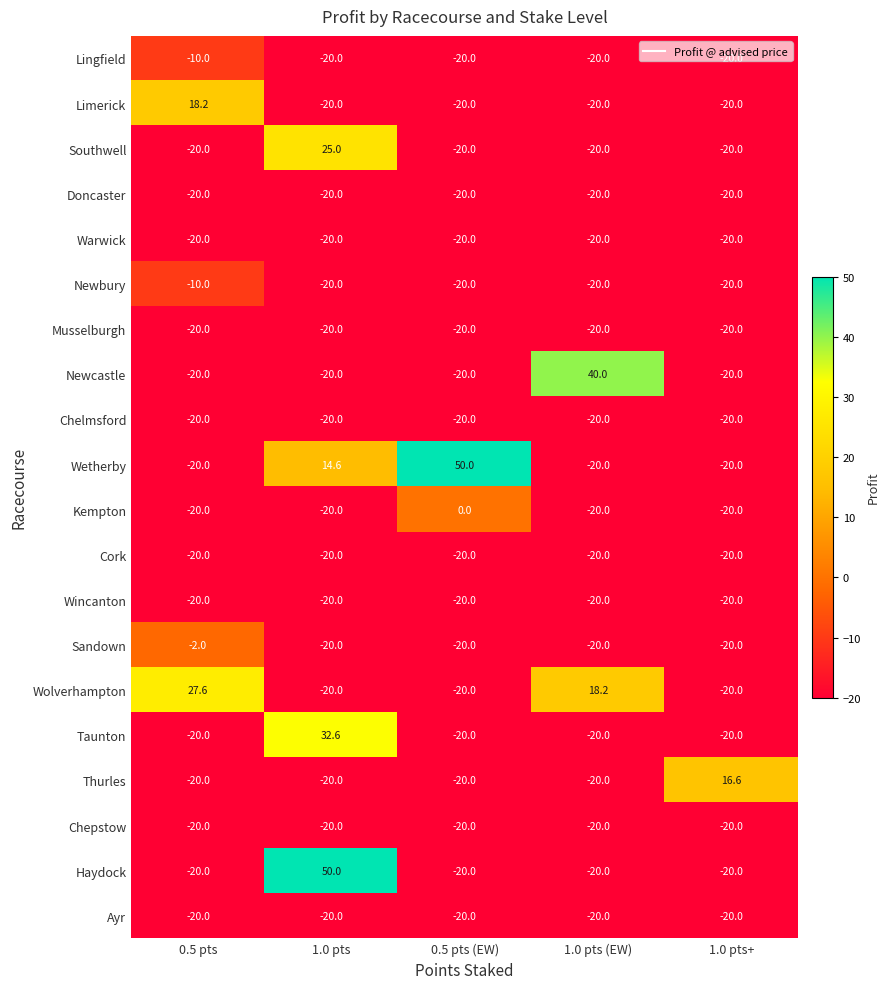

True or false: Lingfield has a value of -33.7 at 1.0 pts.

False